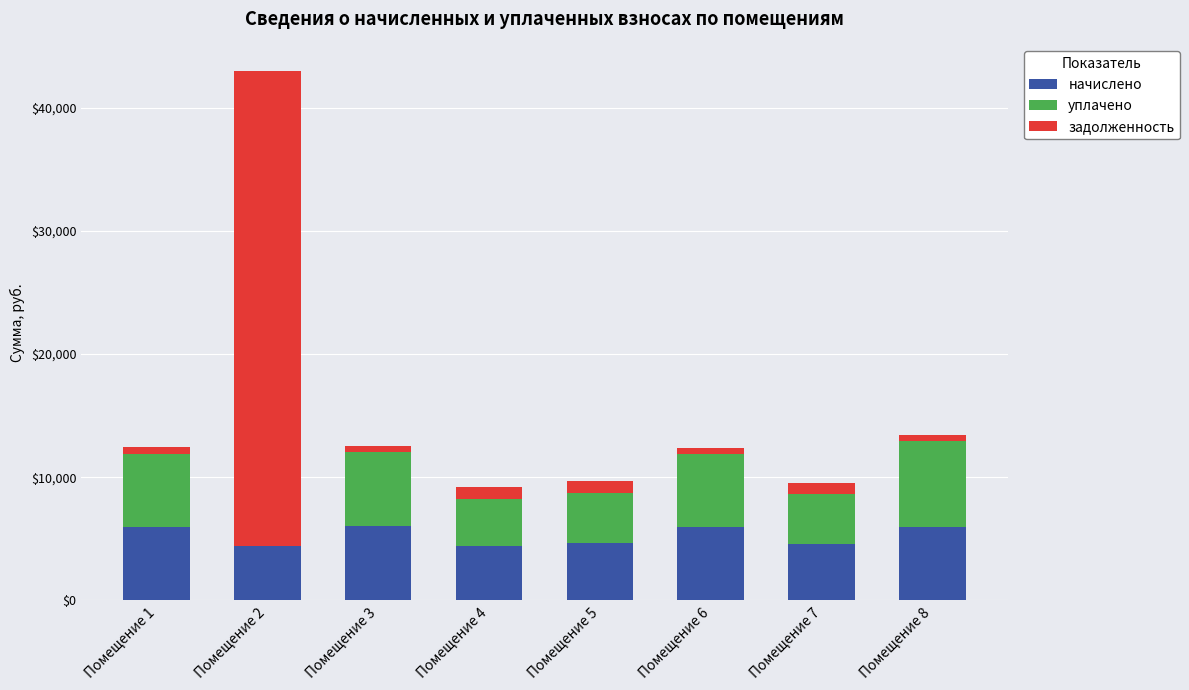

The value of начислено at Помещение 4 is 6834.0. True or false?

False